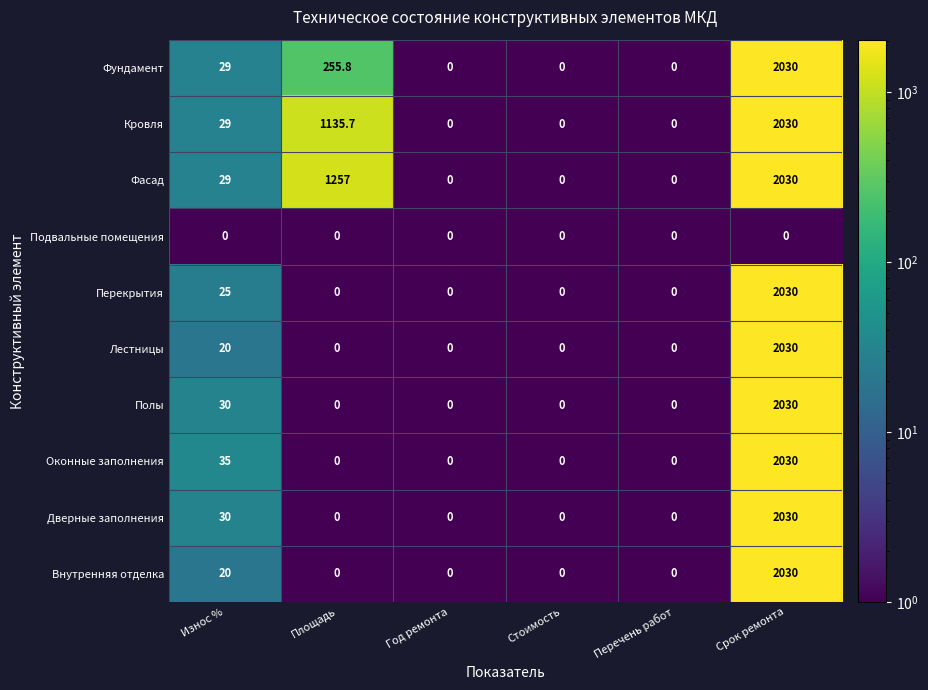

What is the difference between the maximum and second lowest values in the Дверные заполнения series?

2030.0